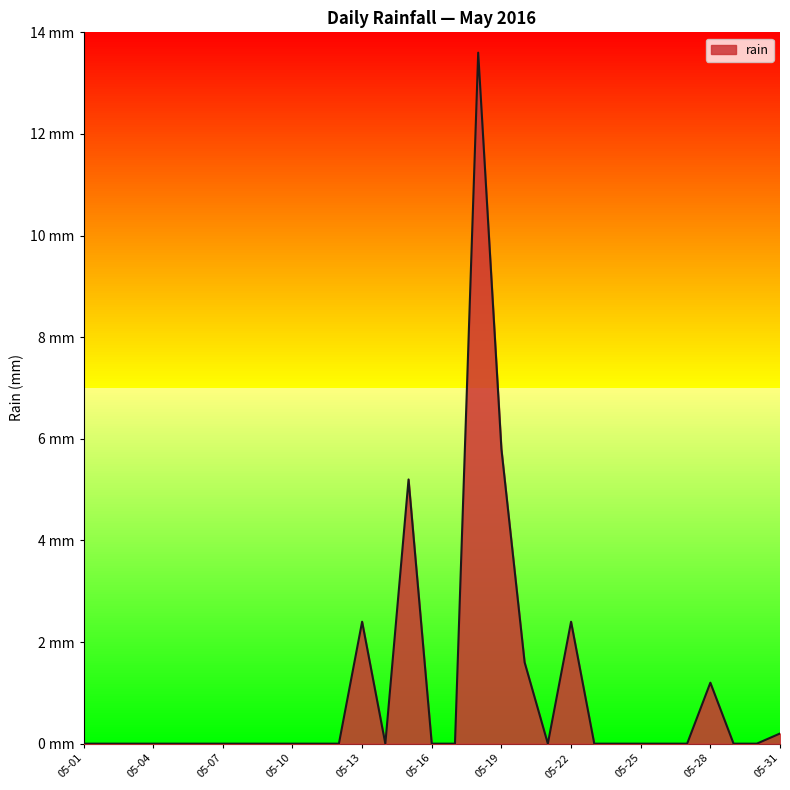

What is the sum of all values?

32.4